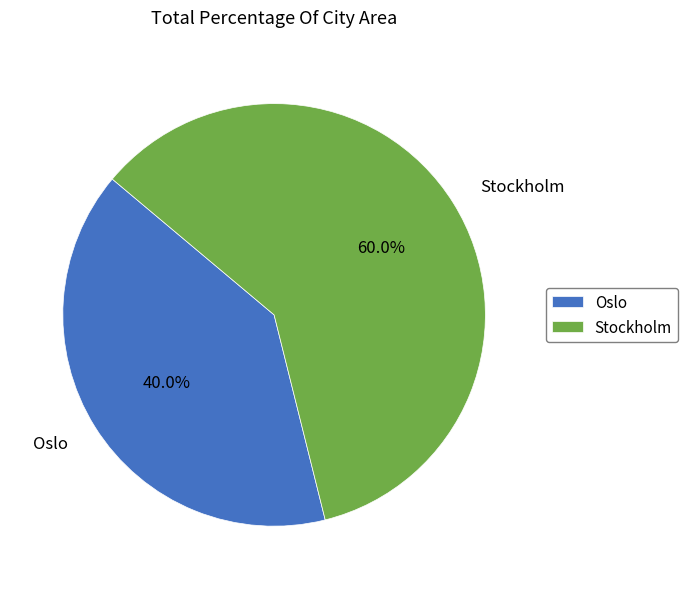

Combined, do Oslo and Stockholm account for over 50%?

Yes